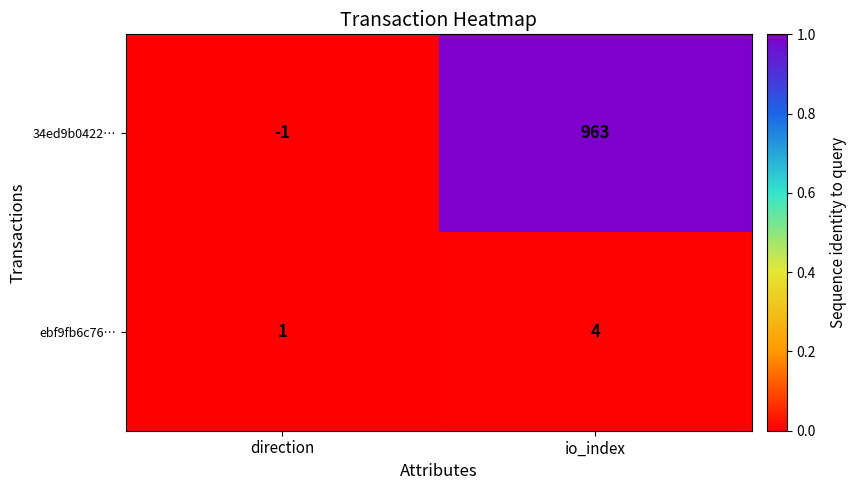

The value of 34ed9b0422… at direction is 0. True or false?

False